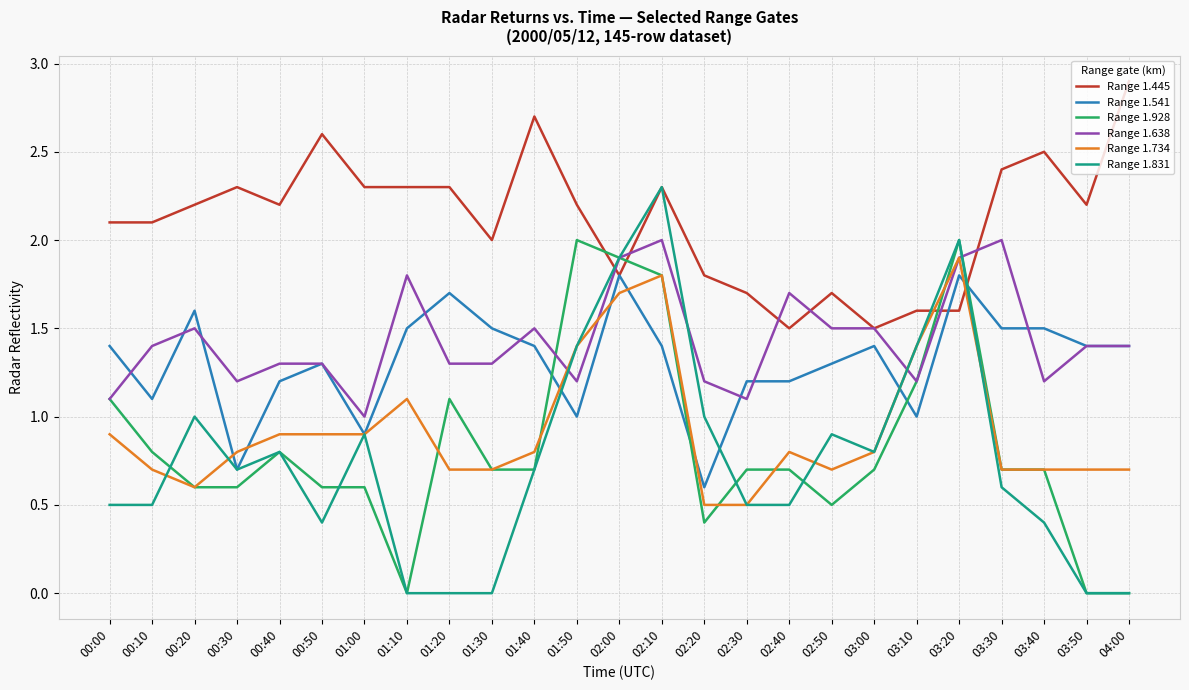

What is the total value across all series at 01:30?

6.2